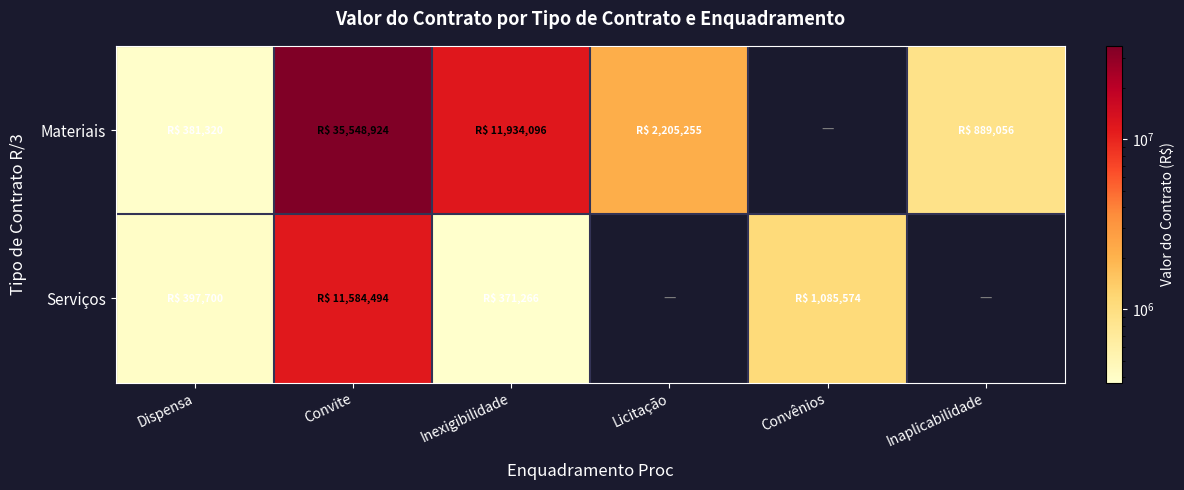

Which label corresponds to the largest value in the chart?

Convite